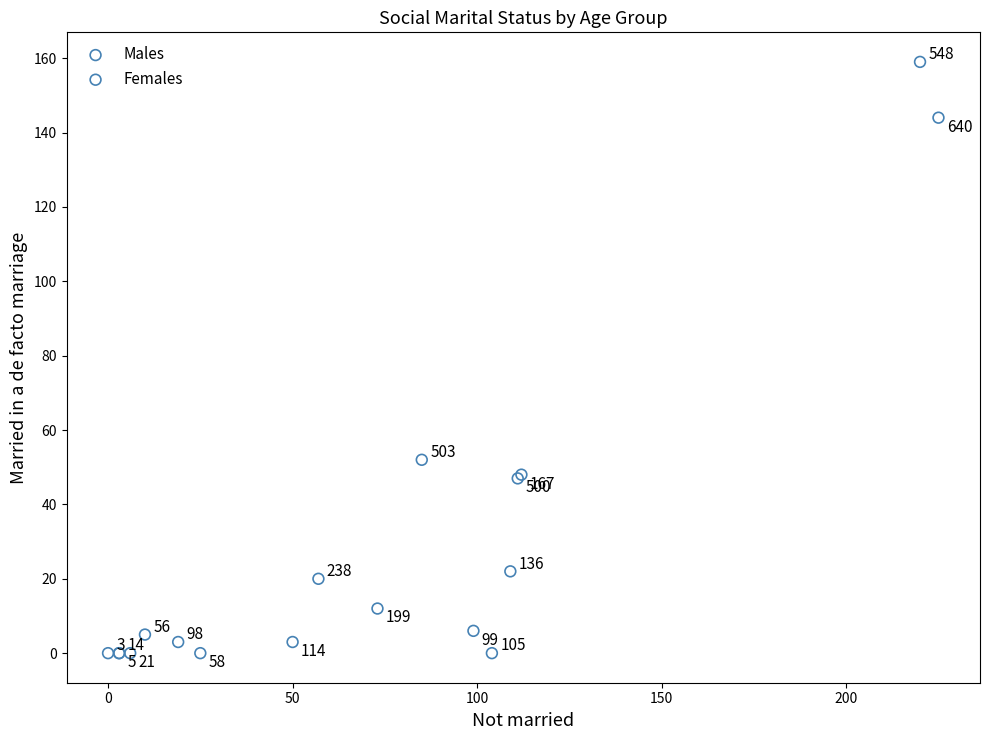

Which series has the widest spread of Y values?

Males